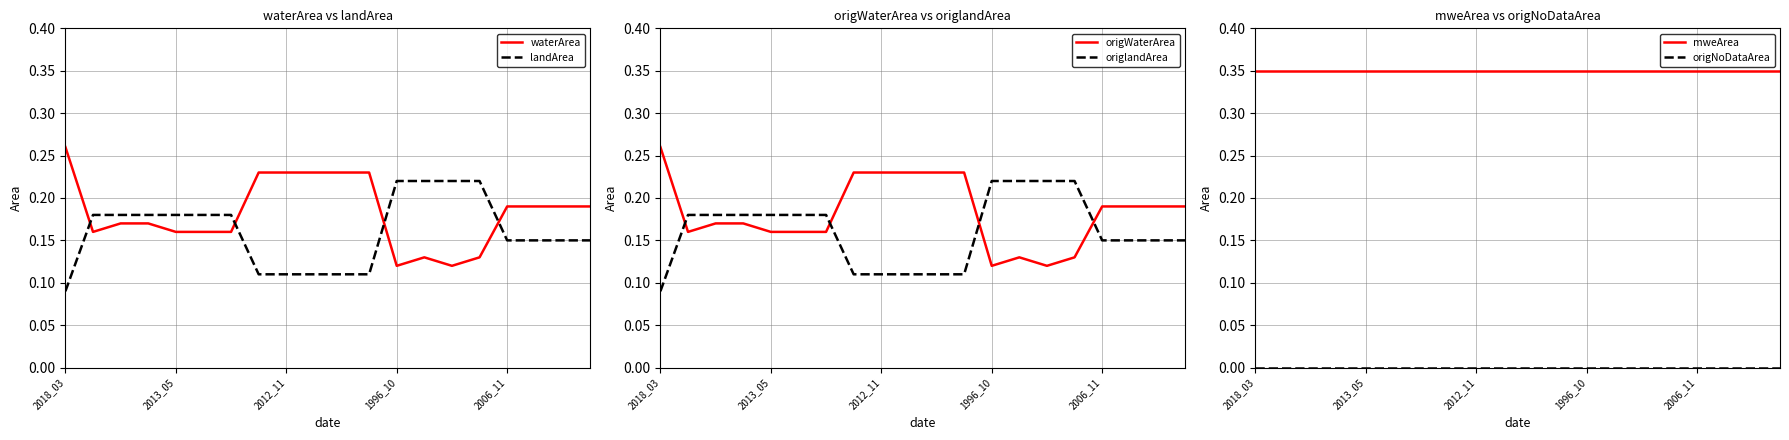

Count the number of categories in the chart.

20